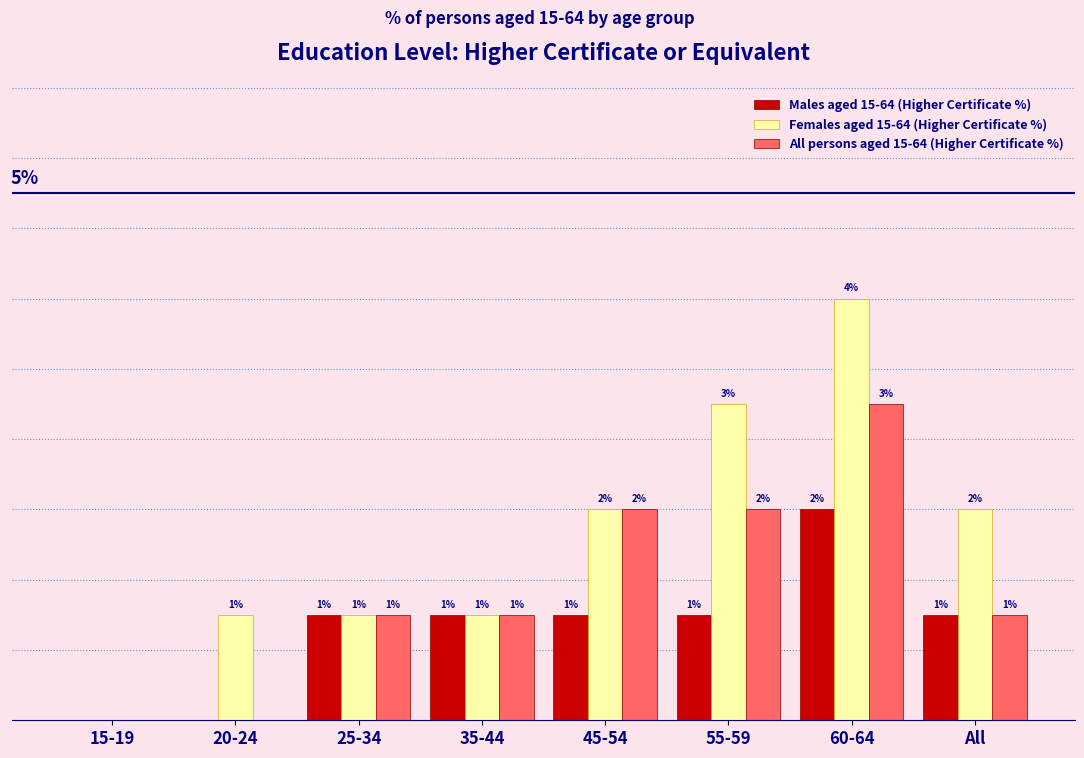

Is the value of Females aged 15-64 (Higher Certificate %) at 35-44 greater than the value of Males aged 15-64 (Higher Certificate %) at 60-64?

No